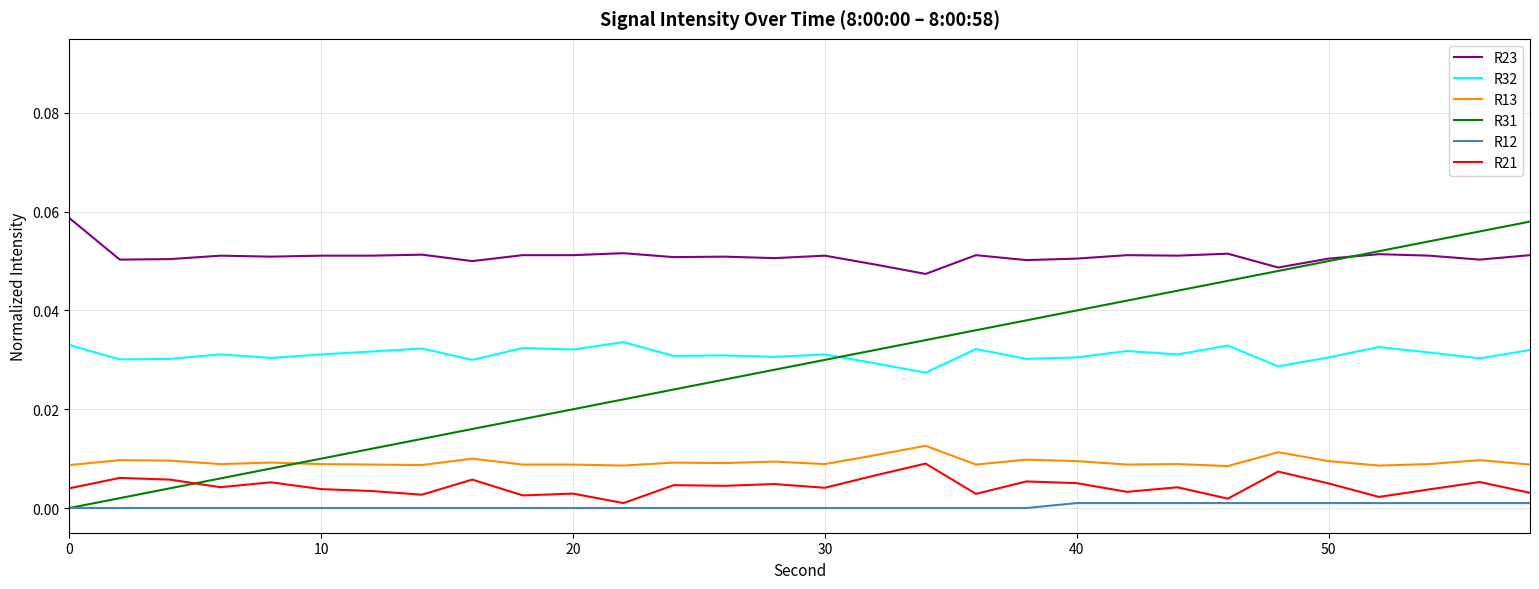

What is the sum of all R13 values?

0.3